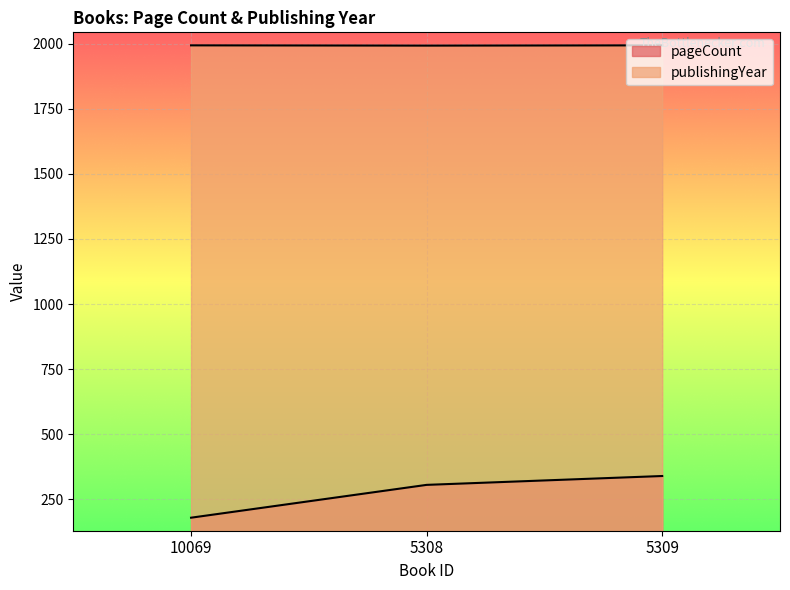

Which category has the highest value in the pageCount series?

5309